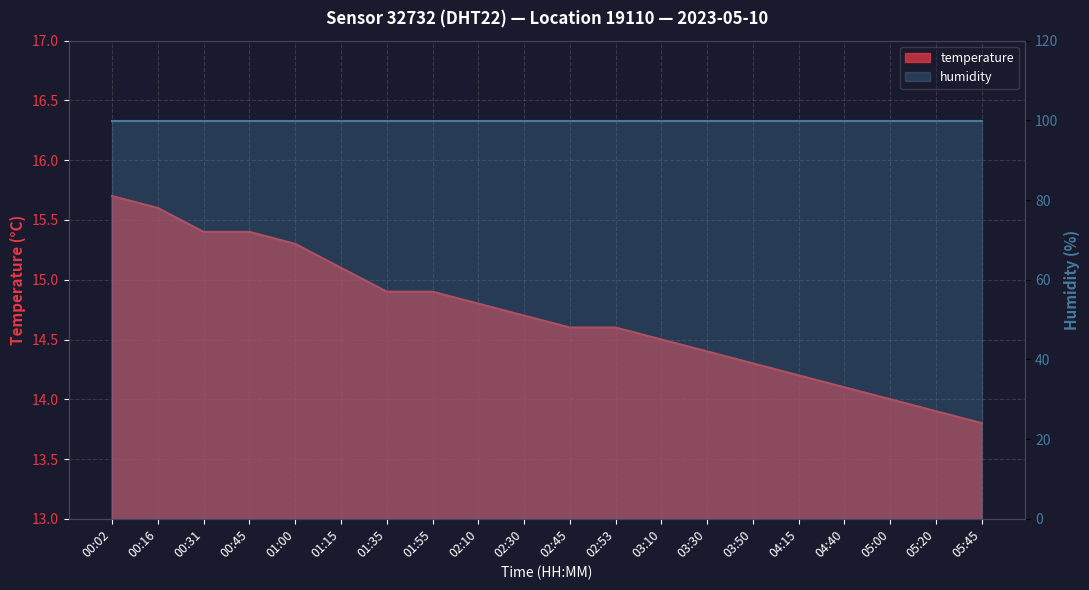

What is the greatest value displayed?

15.7